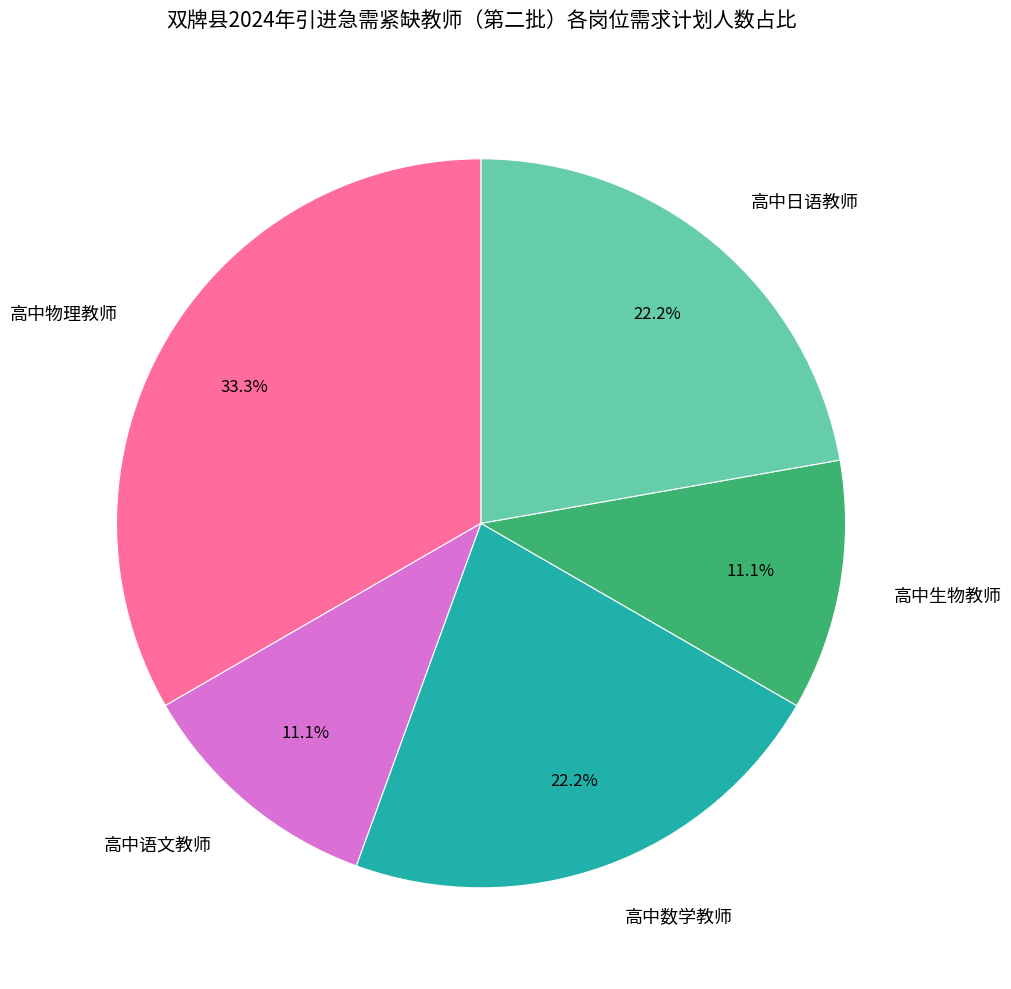

How many slices are in this pie chart?

5